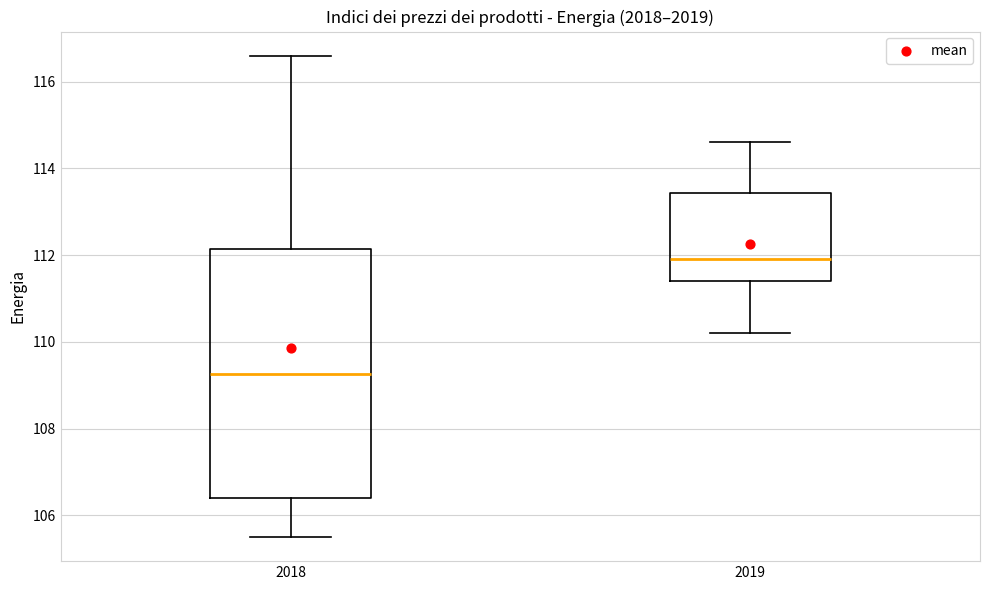

Where does the median line of the box at x = 2018 sit on the y-axis? The values are not printed on the chart, so give them approximately, as read against the axis.

109.2